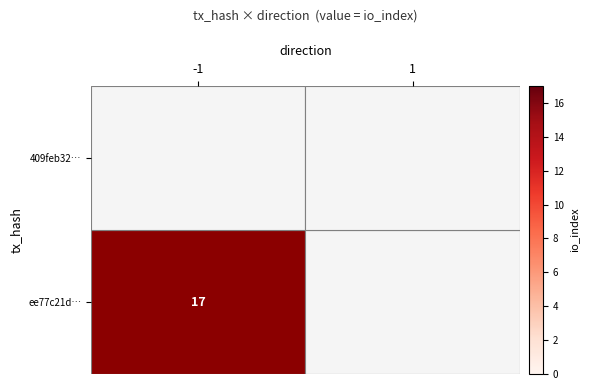

True or false: ee77c21d… has a value of 24 at -1.

False